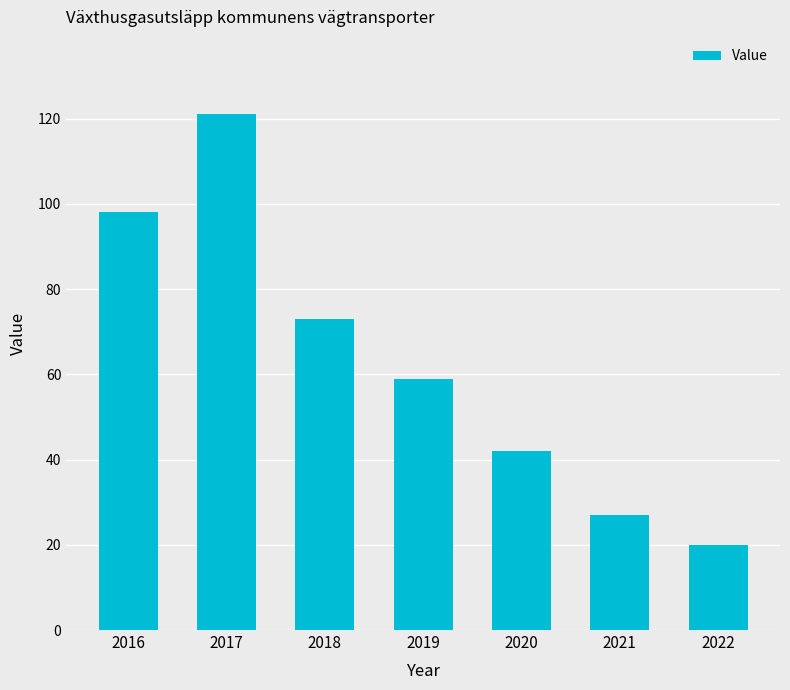

What is the change in value from 2020 to 2021?

-15